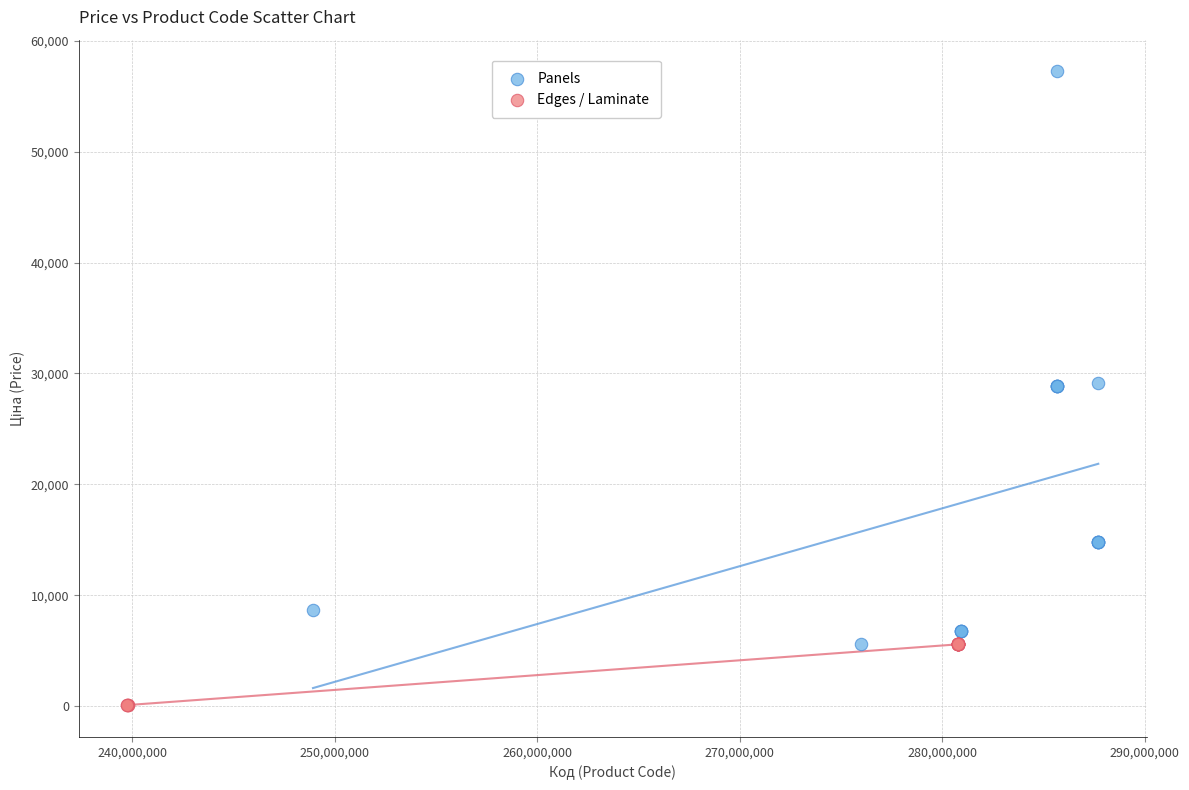

Which series reaches the maximum Y coordinate?

Panels